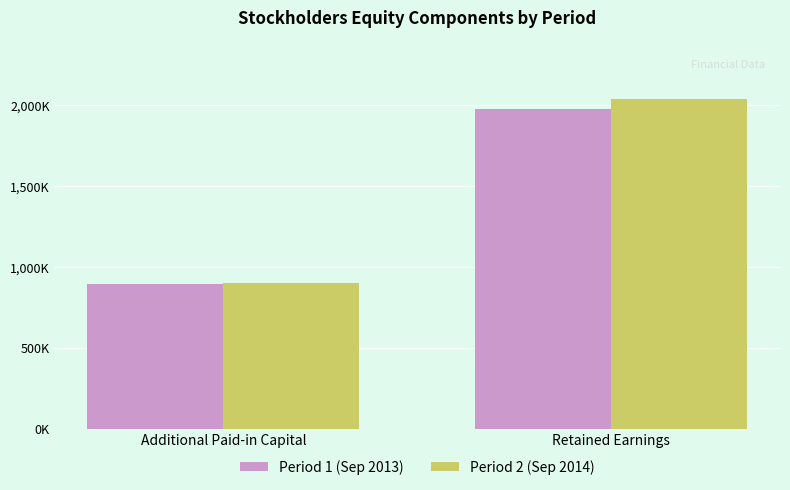

What is the difference between the highest and lowest values at Additional Paid-in Capital?

2947